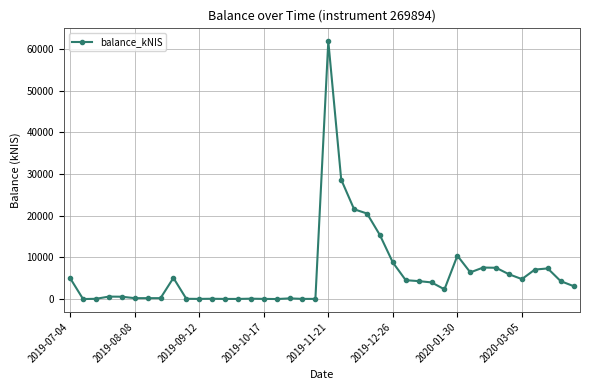

What is the maximum value shown in the chart?

61891.6